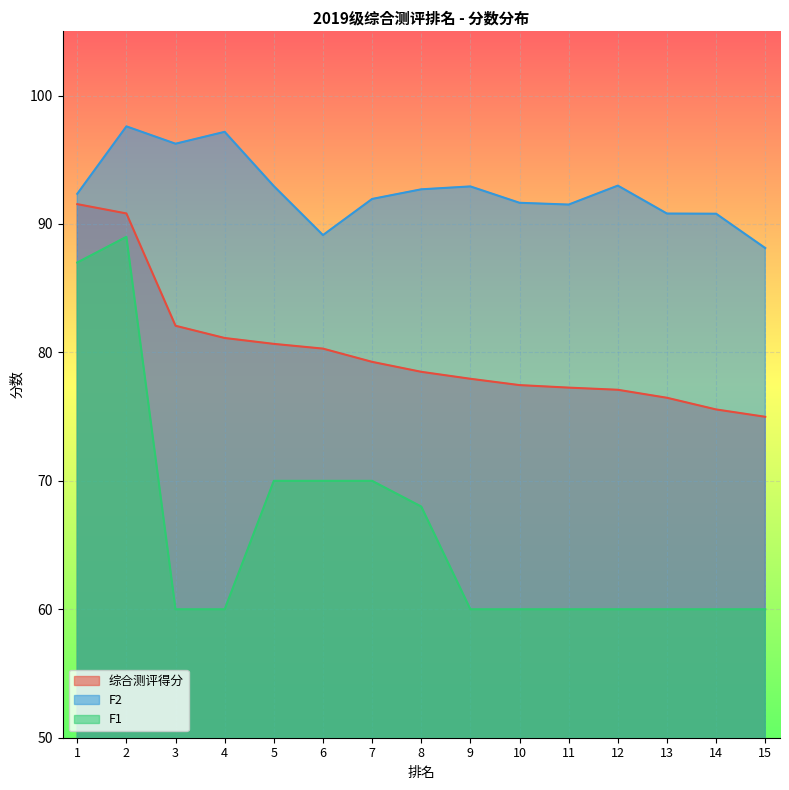

Which series has the widest spread of values?

F1